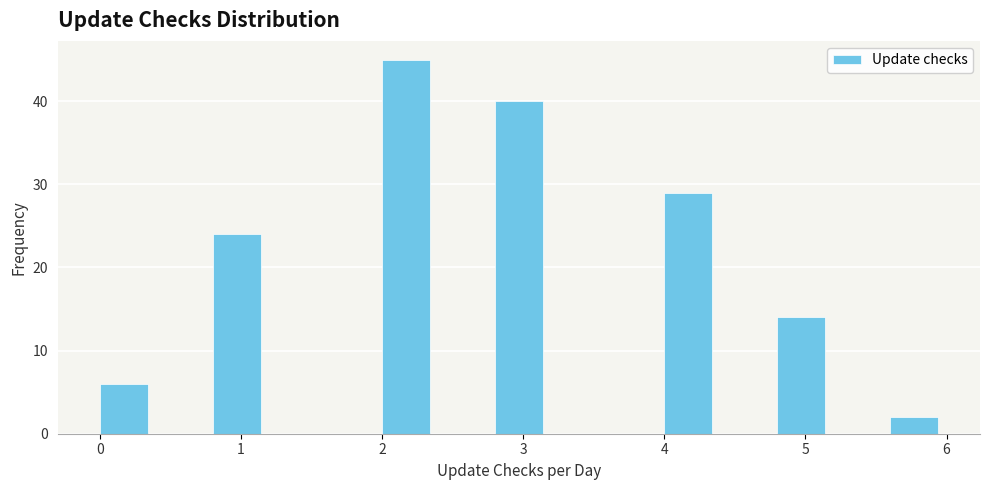

What is the height of the bar covering 0.8 to 1.2 on the x-axis? The values are not printed on the chart, so give them approximately, as read against the axis.

24